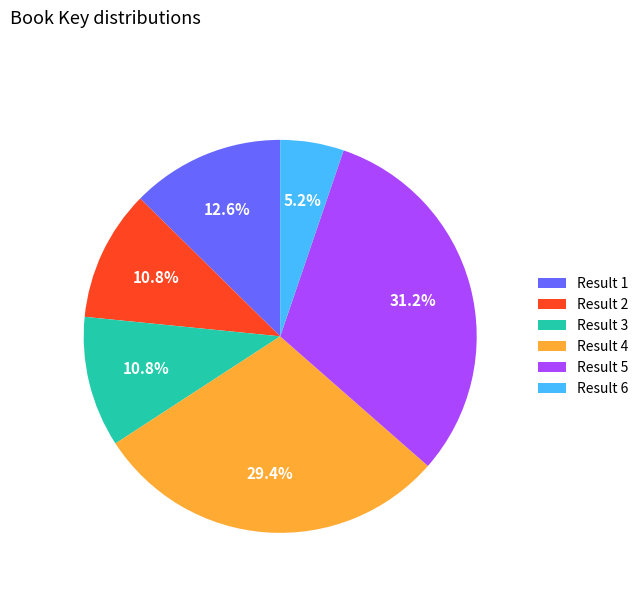

Between Result 6 and Result 1, which is larger?

Result 1